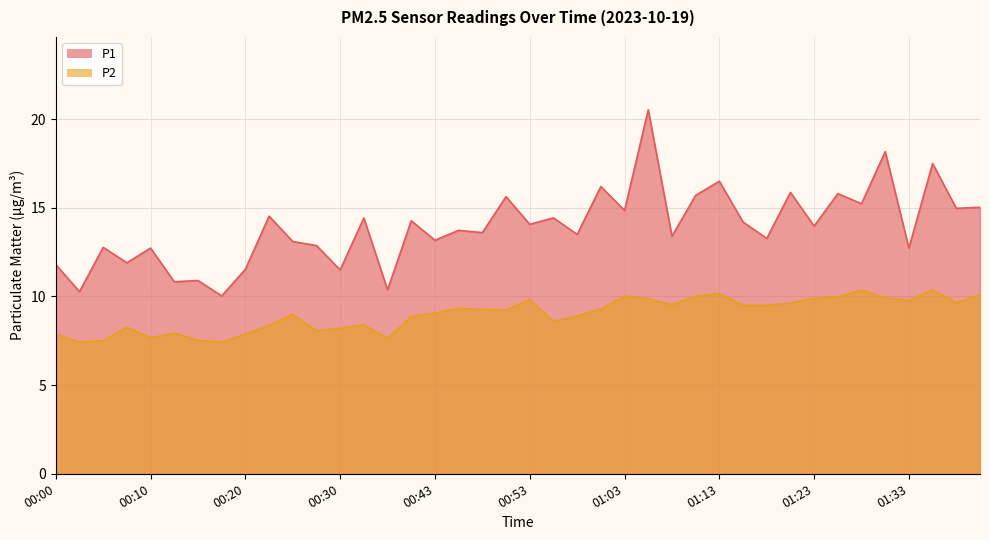

Which category has the lowest value in the P2 series?

00:03